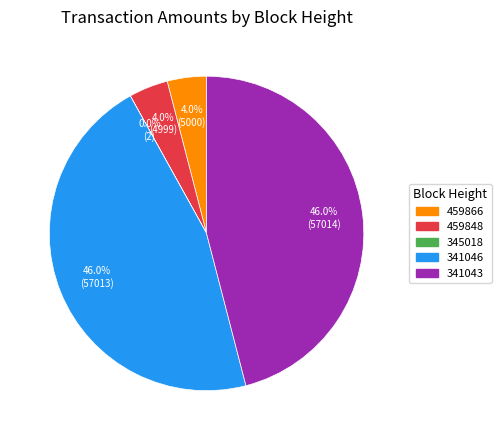

Does any single category account for the majority?

No